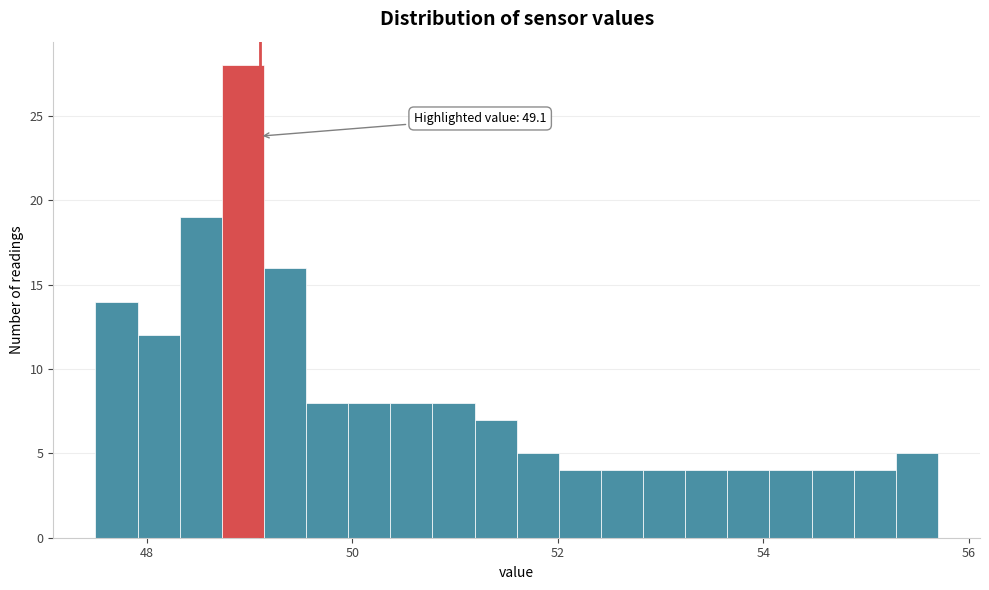

Read against the x-axis, roughly where is the centre of the tallest bar?

49.0